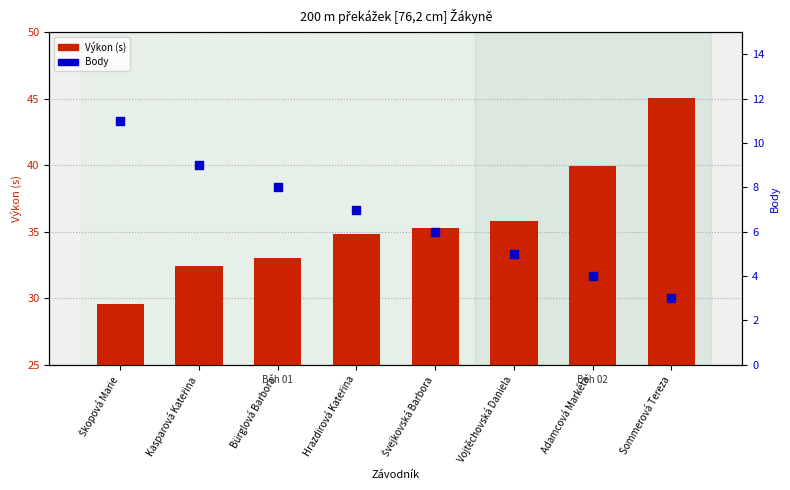

Is the value of Body at Bürglová Barbora greater than the value of Výkon (s) at Kasparová Kateřina?

No